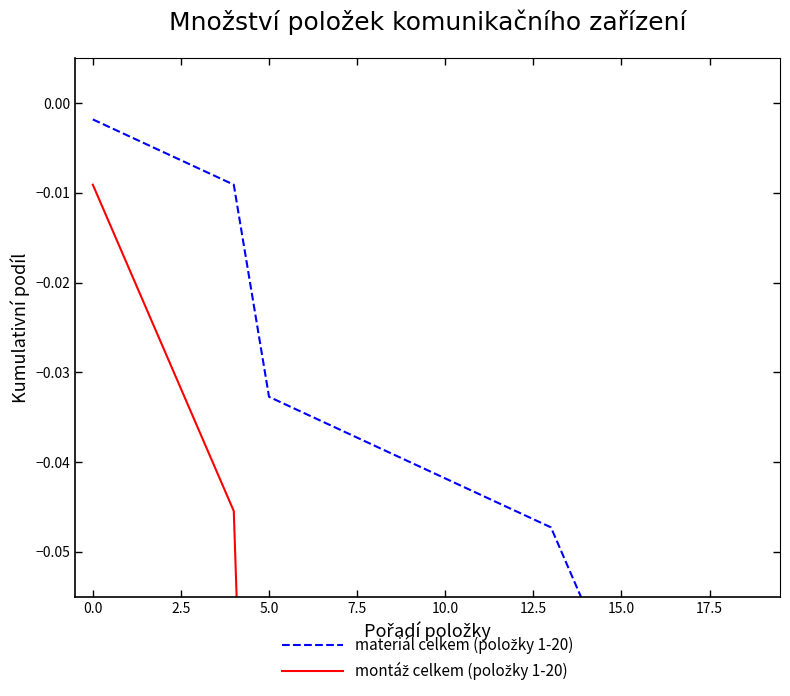

Is the value of materiál celkem (položky 1-20) at 5.0 greater than the value of montáž celkem (položky 1-20) at 15.0?

Yes